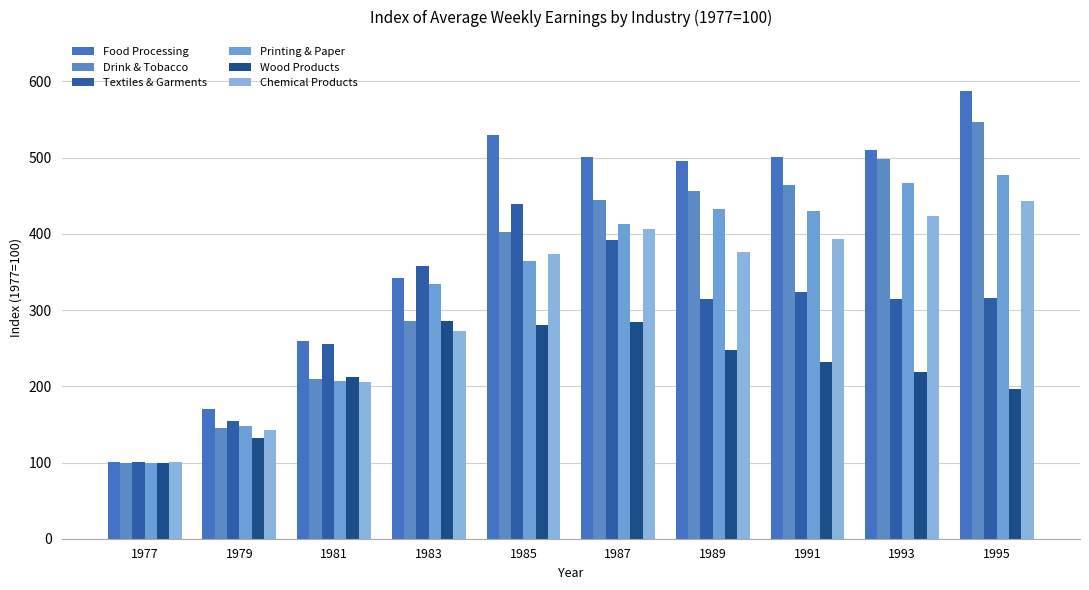

Rank the categories by Drink & Tobacco value from lowest to highest.

1977, 1979, 1981, 1983, 1985, 1987, 1989, 1991, 1993, 1995